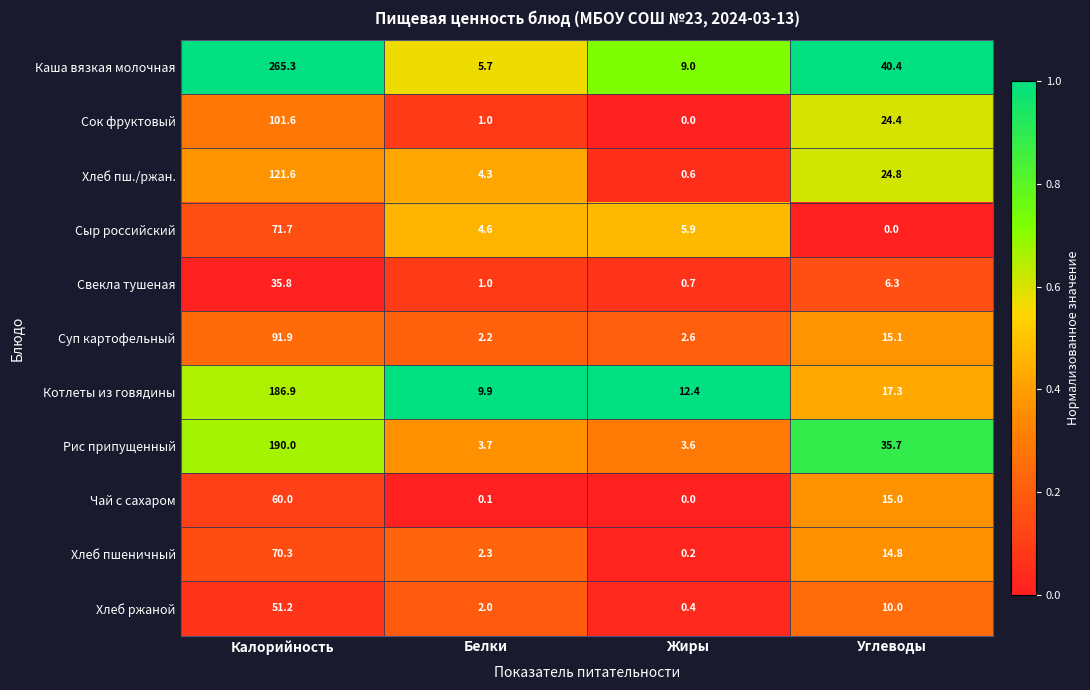

What is the approximate value of Сок фруктовый at Углеводы?

24.4